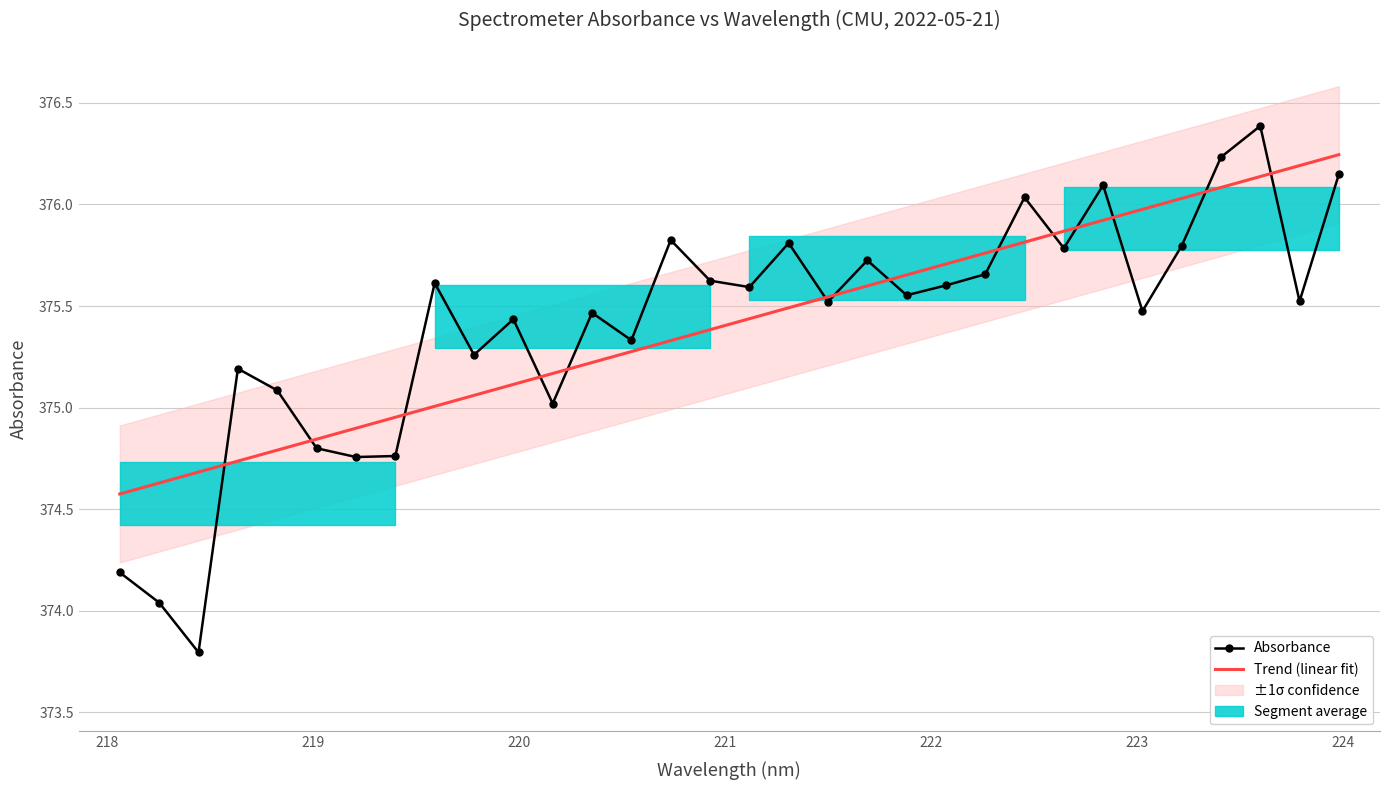

Rank the series by their average value, from highest to lowest.

Absorbance, Trend (linear fit)